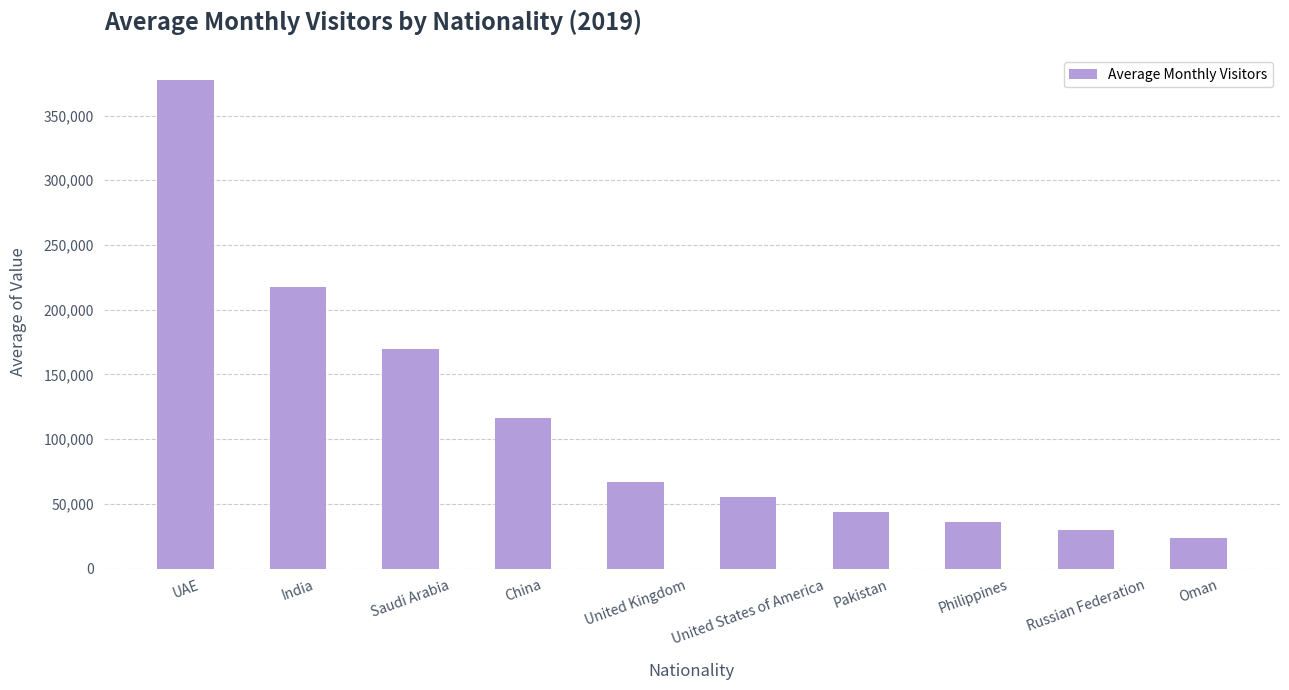

What is the sum of the values at United Kingdom and Oman?

90500